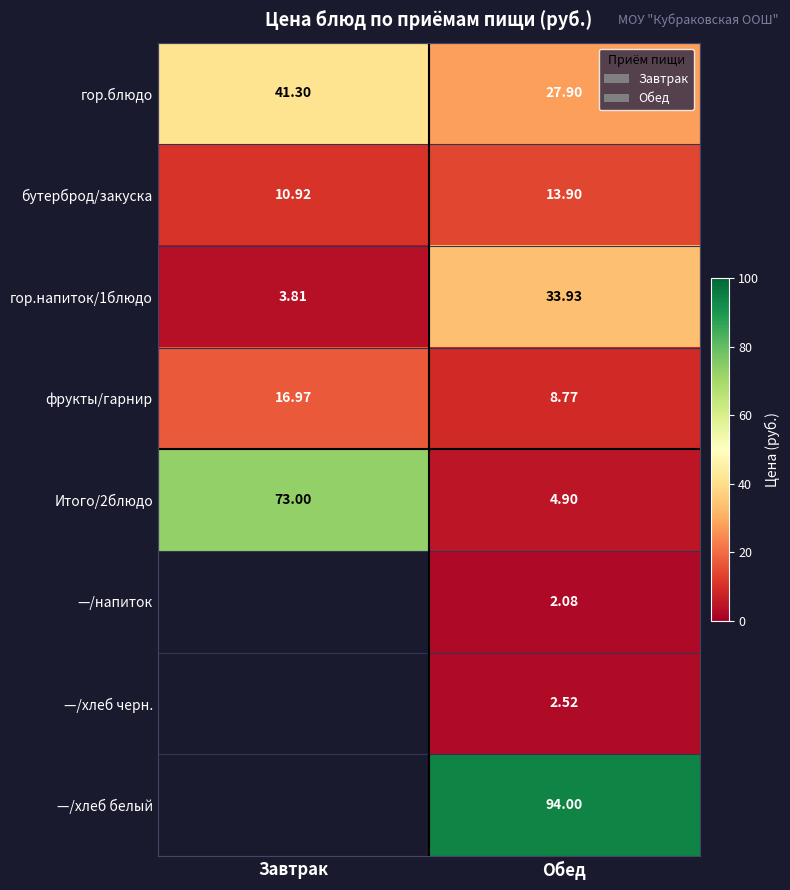

At which label does бутерброд/закуска reach its minimum?

Завтрак